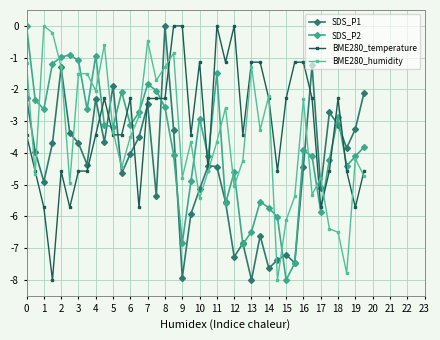

In SDS_P1, how many points are higher than both neighbors (excluding endpoints)?

11